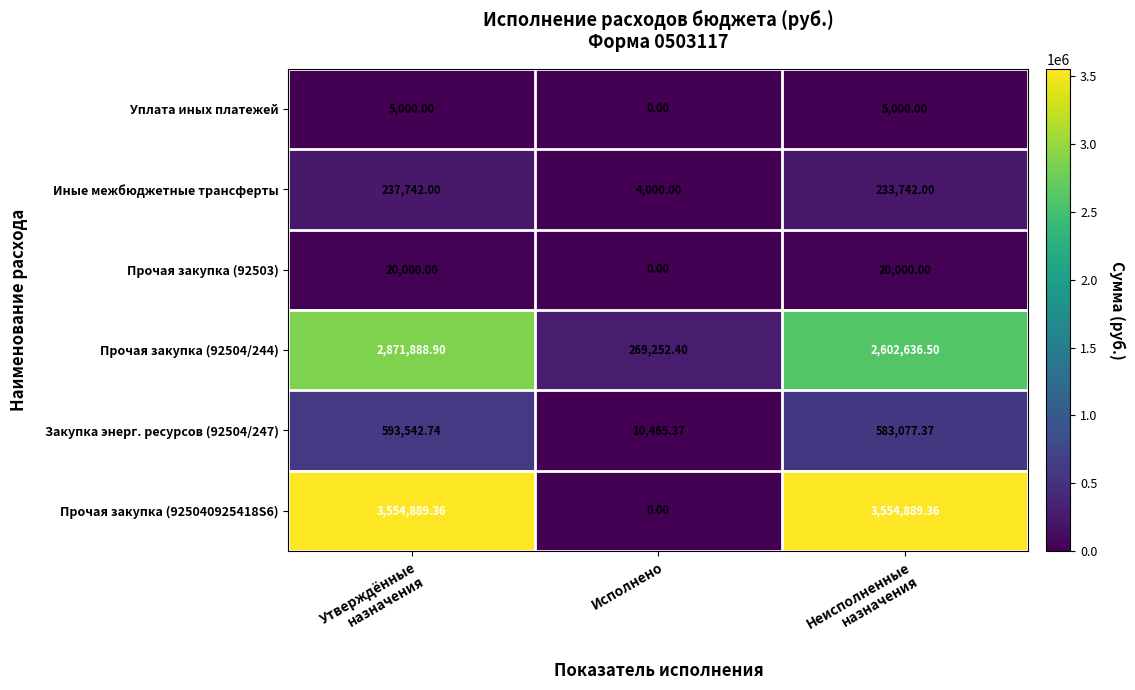

Which category has the lowest value in the Иные межбюджетные трансферты series?

Исполнено